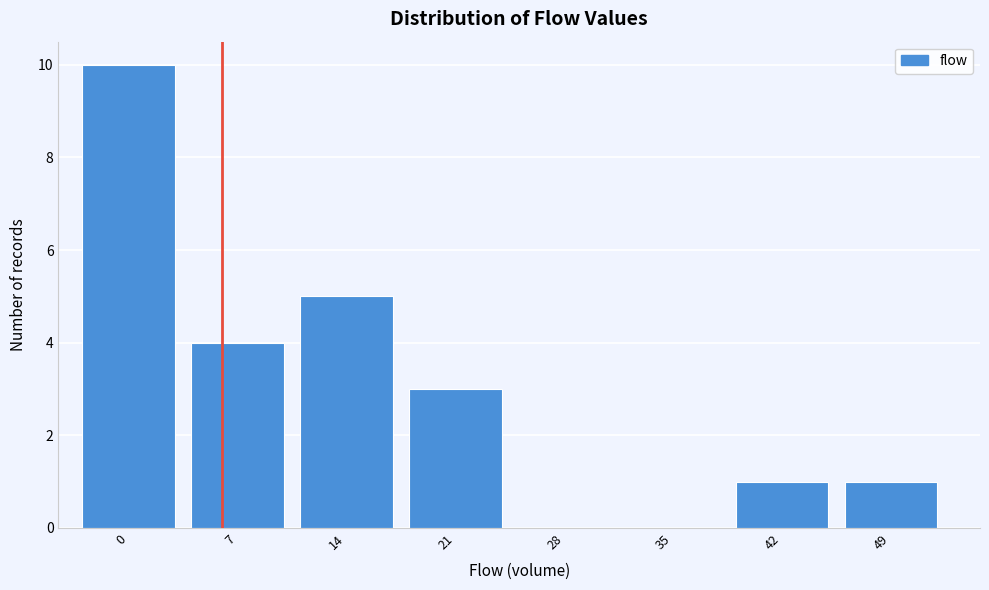

Reading left to right, transcribe all the data shown in this chart.

0=10	7=4	14=5	21=3	28=0	35=0	42=1	49=1